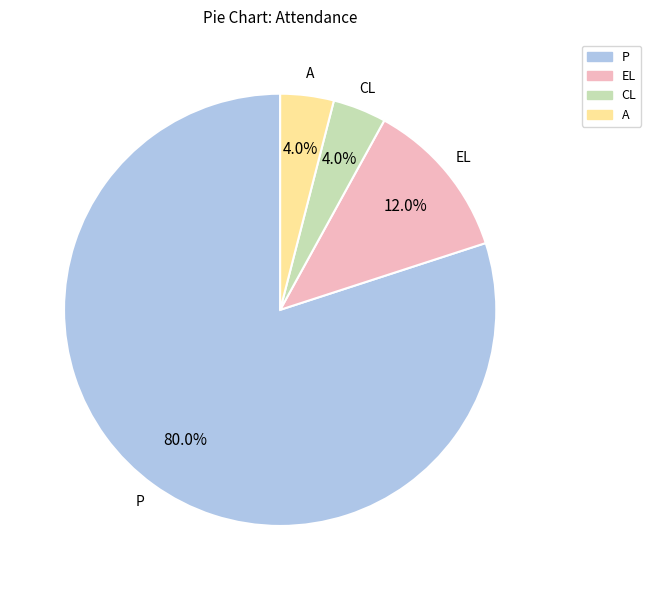

The A slice represents 16% of the pie. True or false?

False